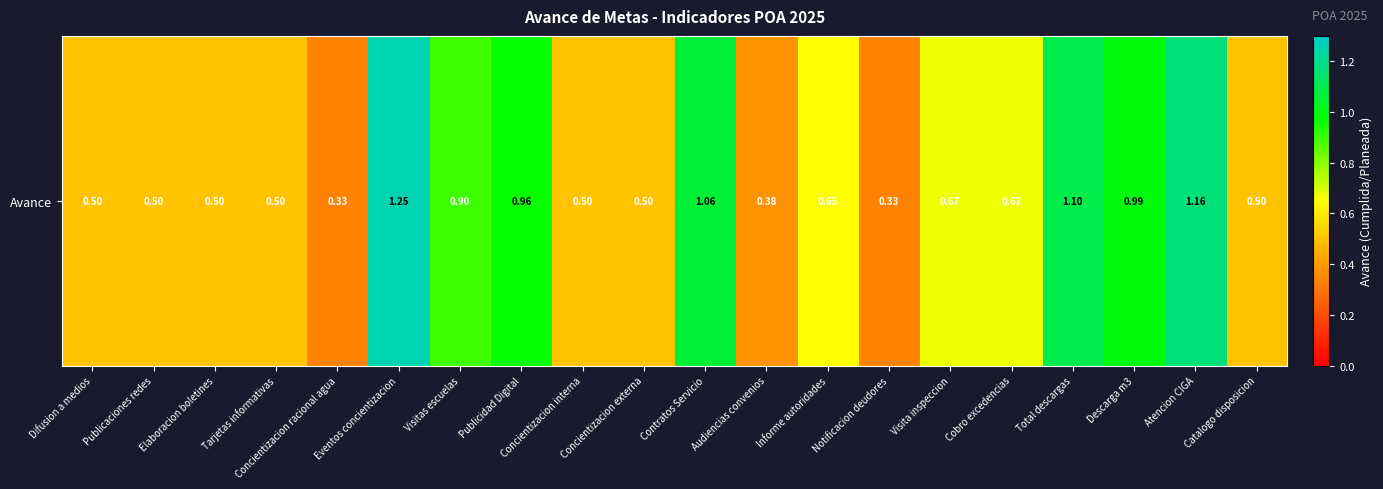

What is the change in value from Publicaciones redes to Informe autoridades?

+0.2